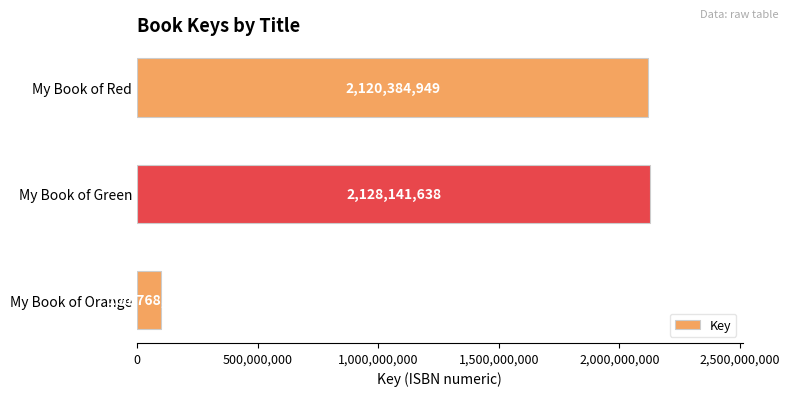

At which label is the value closest to 1114455078?

My Book of Red